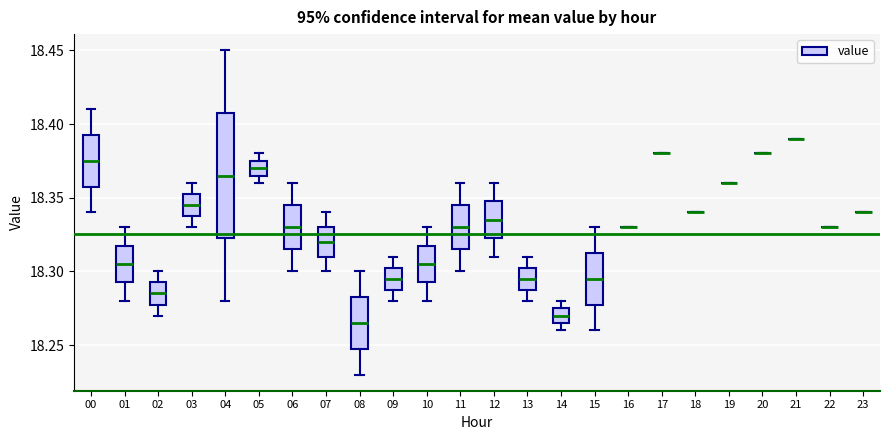

Reading left to right, read every box against the y-axis: the position of its median line, the range the box covers, and the ends of its whiskers. The values are not printed on the chart, so give them approximately, as read against the axis.

00: median 18.375, box 18.360 to 18.395, whiskers 18.340 to 18.410
01: median 18.305, box 18.295 to 18.320, whiskers 18.280 to 18.330
02: median 18.285, box 18.280 to 18.295, whiskers 18.270 to 18.300
03: median 18.345, box 18.340 to 18.355, whiskers 18.330 to 18.360
04: median 18.365, box 18.325 to 18.410, whiskers 18.280 to 18.450
05: median 18.370, box 18.365 to 18.375, whiskers 18.360 to 18.380
06: median 18.330, box 18.315 to 18.345, whiskers 18.300 to 18.360
07: median 18.320, box 18.310 to 18.330, whiskers 18.300 to 18.340
08: median 18.265, box 18.250 to 18.285, whiskers 18.230 to 18.300
09: median 18.295, box 18.290 to 18.305, whiskers 18.280 to 18.310
10: median 18.305, box 18.295 to 18.320, whiskers 18.280 to 18.330
11: median 18.330, box 18.315 to 18.345, whiskers 18.300 to 18.360
12: median 18.335, box 18.325 to 18.350, whiskers 18.310 to 18.360
13: median 18.295, box 18.290 to 18.305, whiskers 18.280 to 18.310
14: median 18.270, box 18.265 to 18.275, whiskers 18.260 to 18.280
15: median 18.295, box 18.280 to 18.315, whiskers 18.260 to 18.330
16: box collapsed to a line at 18.330, whiskers 18.330 to 18.330
17: box collapsed to a line at 18.380, whiskers 18.380 to 18.380
18: box collapsed to a line at 18.340, whiskers 18.340 to 18.340
19: box collapsed to a line at 18.360, whiskers 18.360 to 18.360
20: box collapsed to a line at 18.380, whiskers 18.380 to 18.380
21: box collapsed to a line at 18.390, whiskers 18.390 to 18.390
22: box collapsed to a line at 18.330, whiskers 18.330 to 18.330
23: box collapsed to a line at 18.340, whiskers 18.340 to 18.340